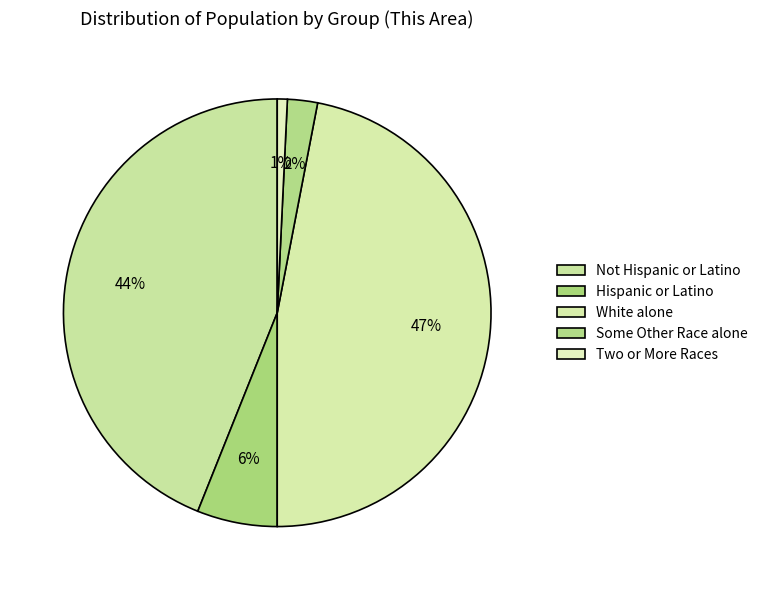

Which has a higher value, Not Hispanic or Latino or Two or More Races?

Not Hispanic or Latino